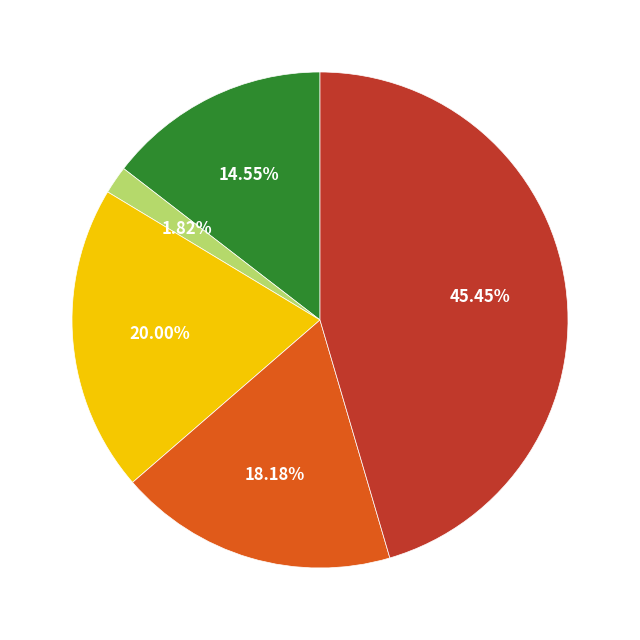

To the nearest percent, what is the average slice percentage?

20%